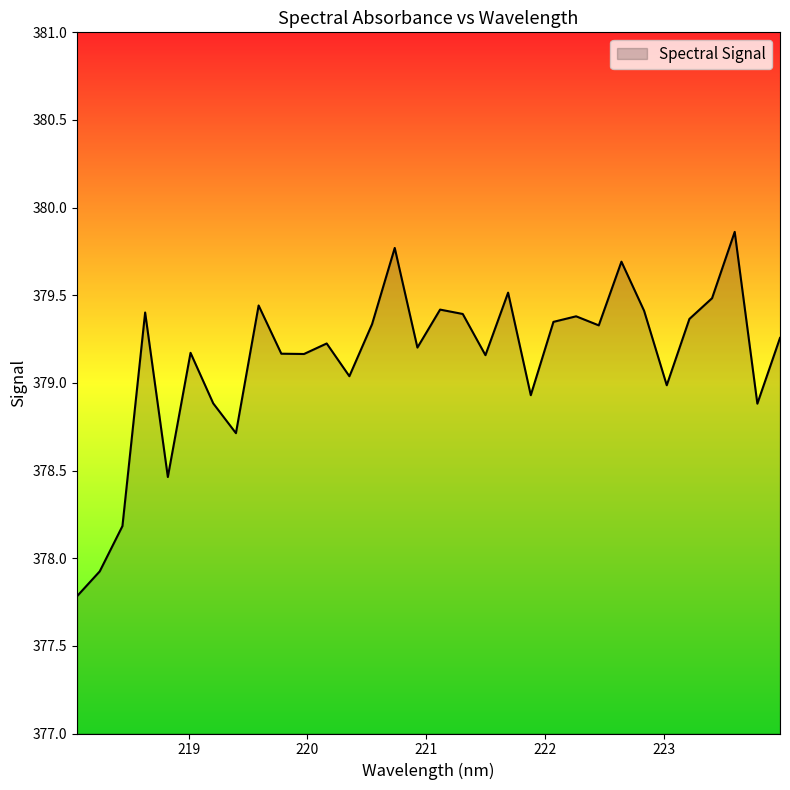

What is the difference between the maximum and minimum values?

2.1